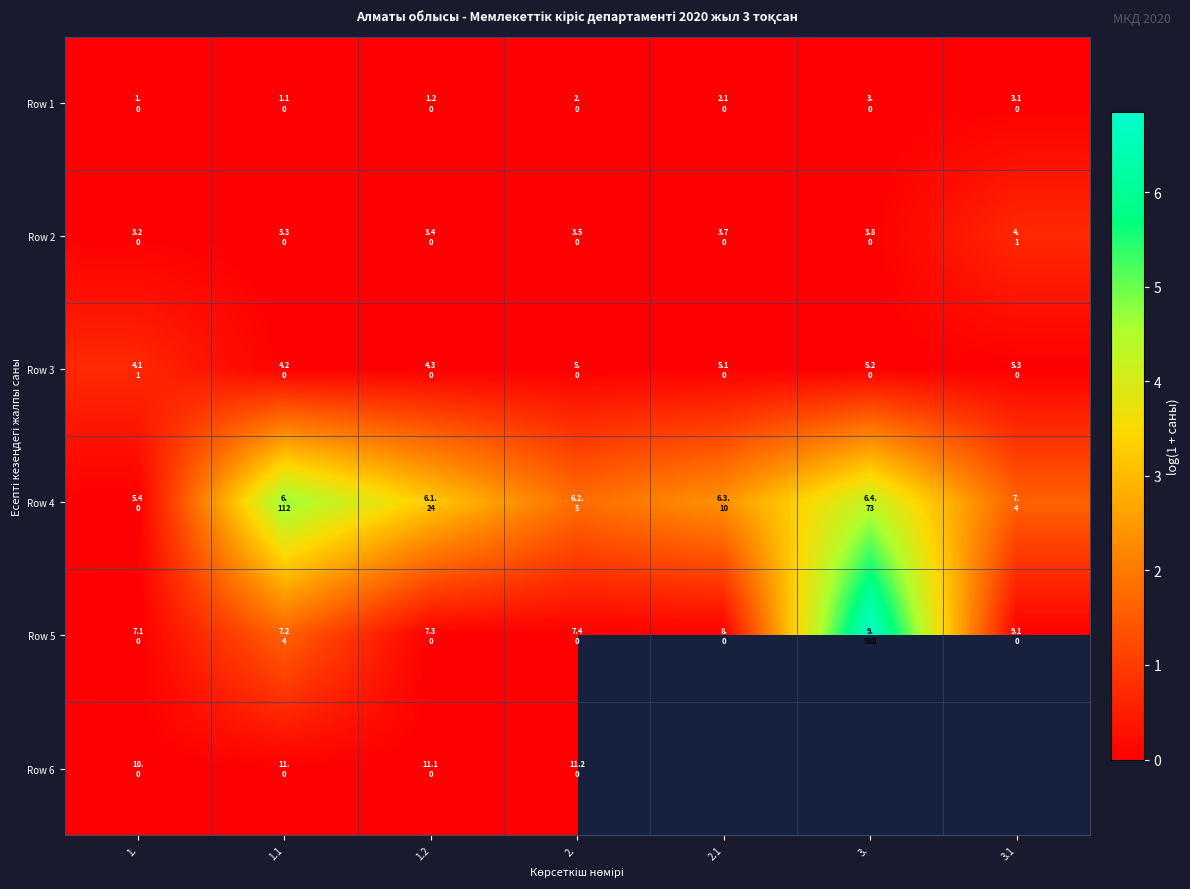

How many Row 2 values are between 0 and 1?

7